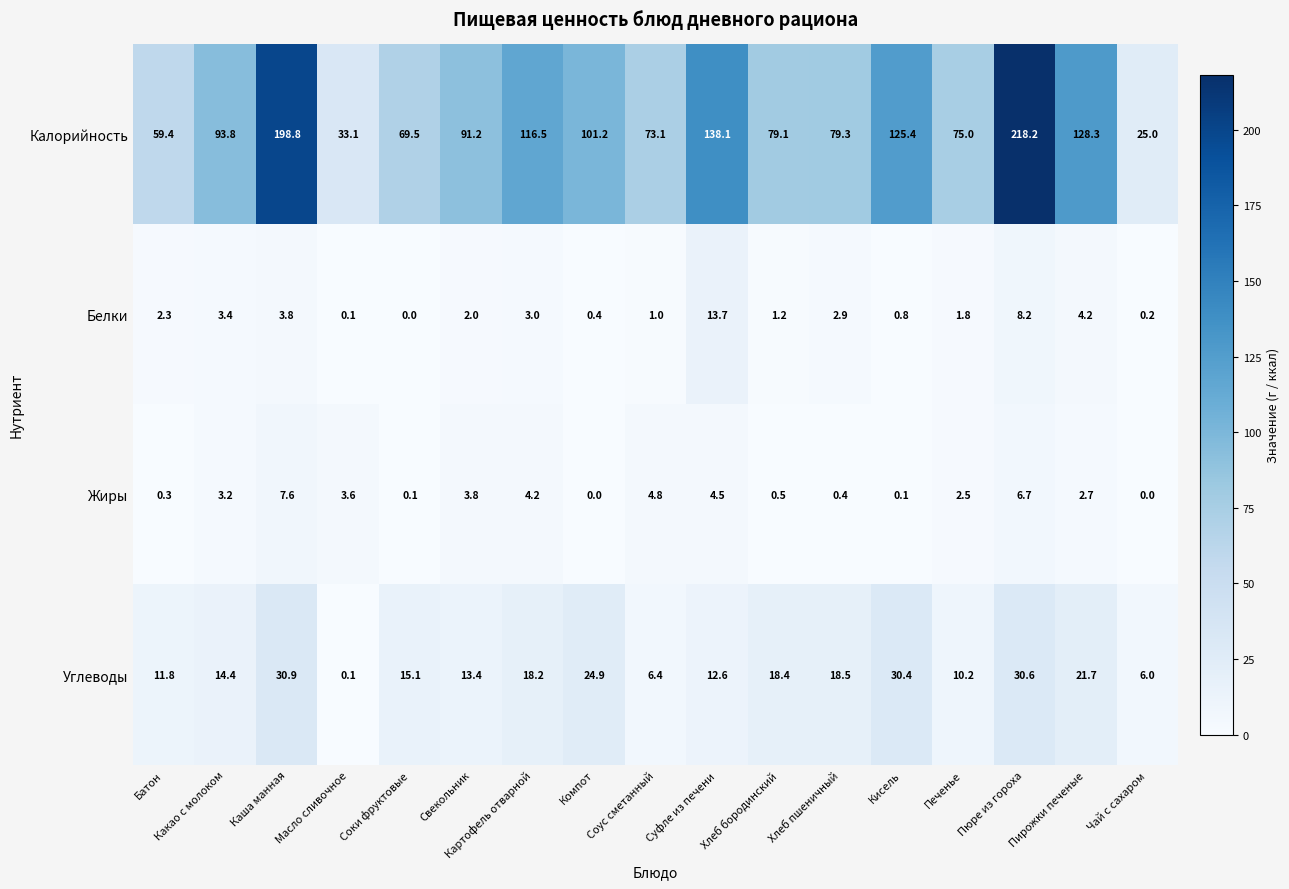

List the series in order of their peak value, lowest first.

Жиры, Белки, Углеводы, Калорийность